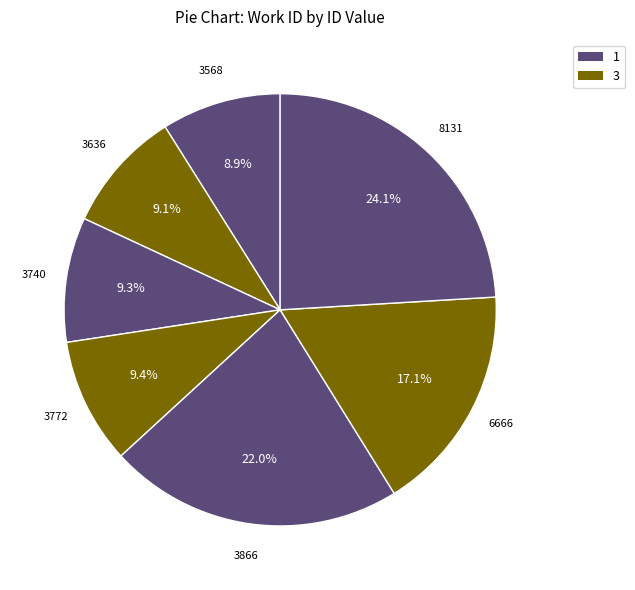

How many slices are in this pie chart?

7